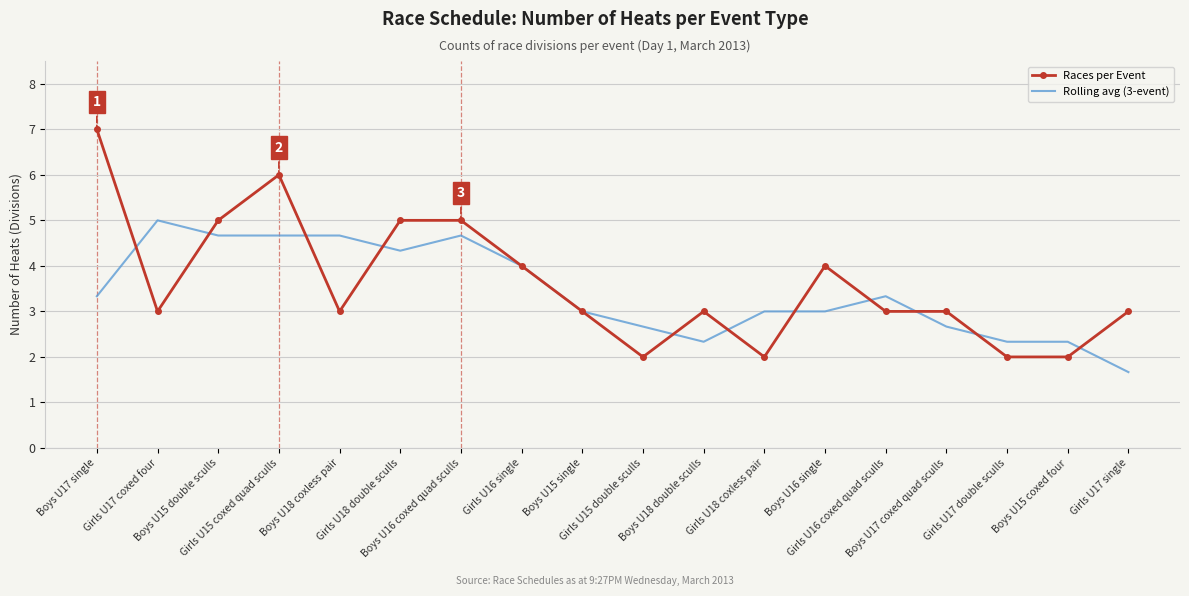

What is the minimum value for Races per Event?

2.0